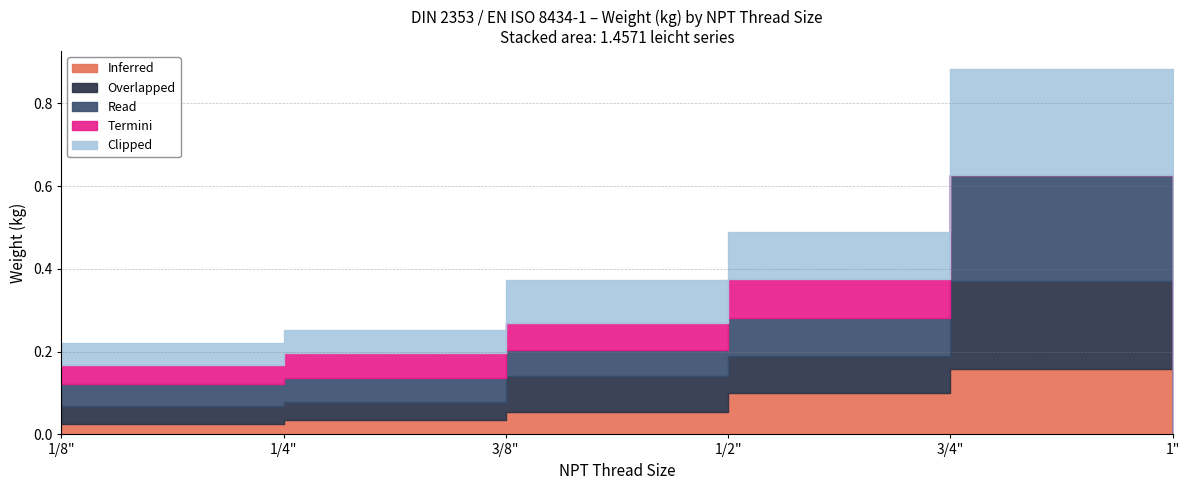

What are all the series names shown in the legend?

Inferred, Overlapped, Read, Termini, Clipped